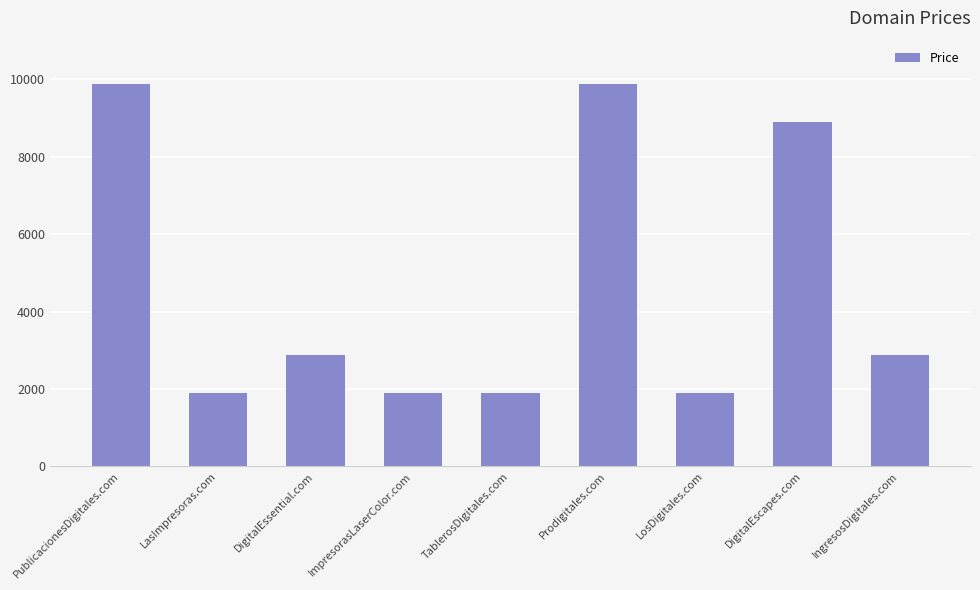

How many values are below 2888?

4